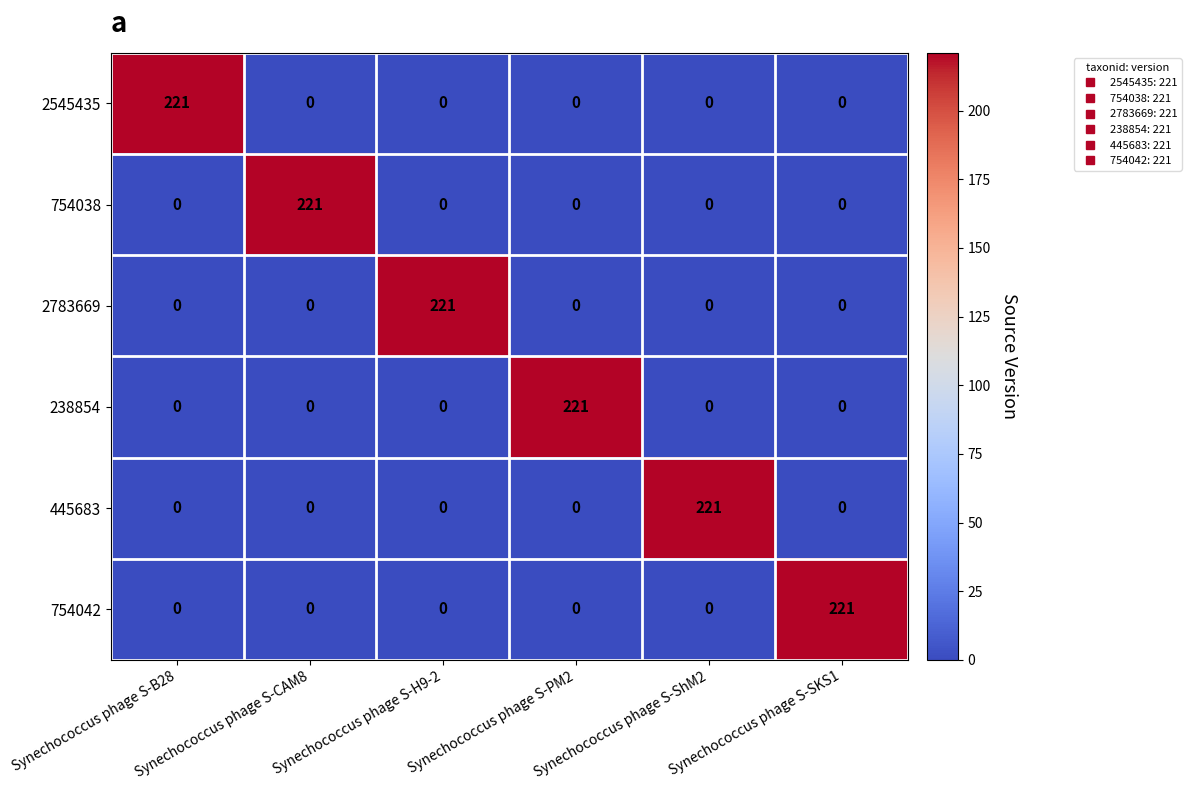

What is the difference between the highest and lowest values at Synechococcus phage S-PM2?

221